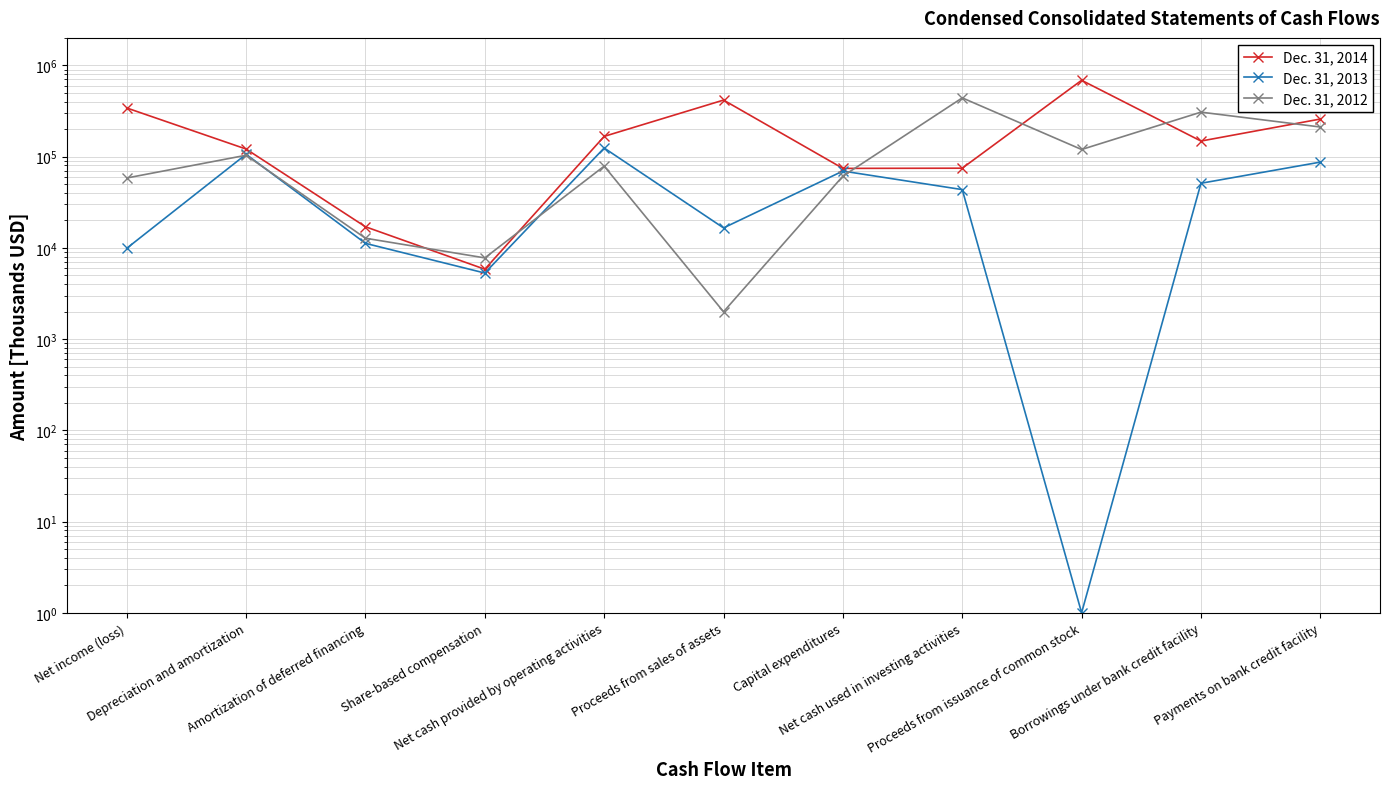

Is the value of Dec. 31, 2013 at Borrowings under bank credit facility greater than the value of Dec. 31, 2012 at Payments on bank credit facility?

No